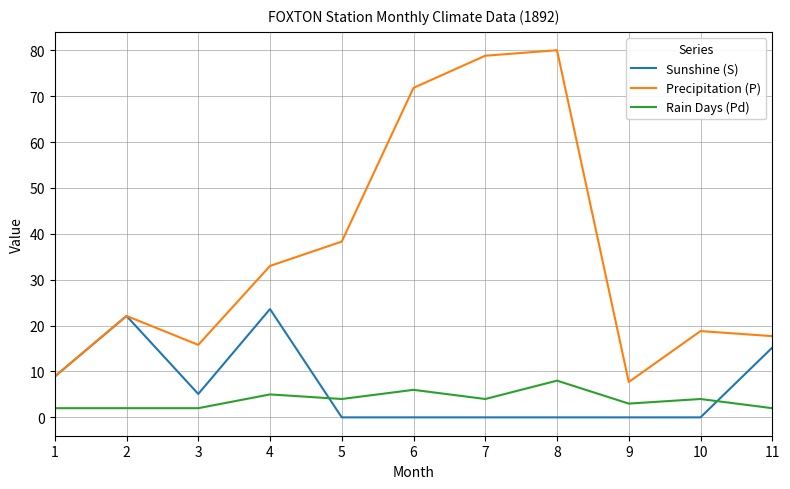

Does the chart display data point markers on the line(s)?

No